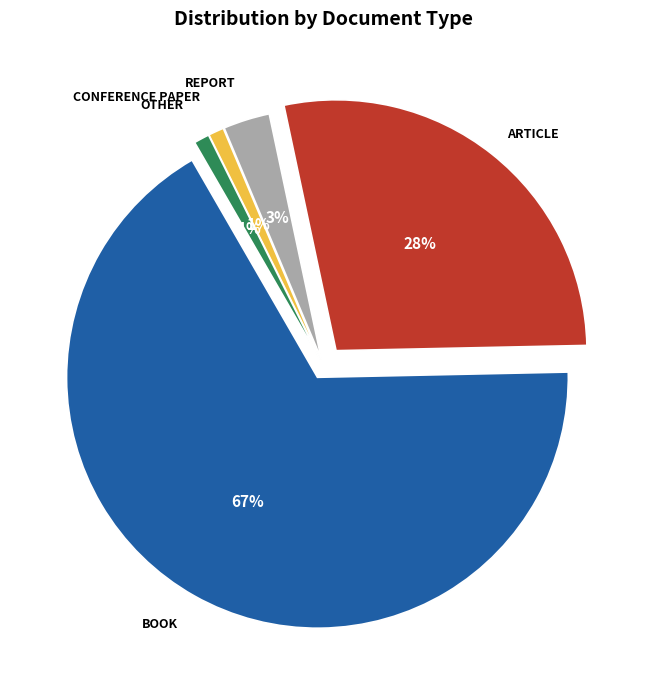

Is it true that Article is 13% of the pie?

False